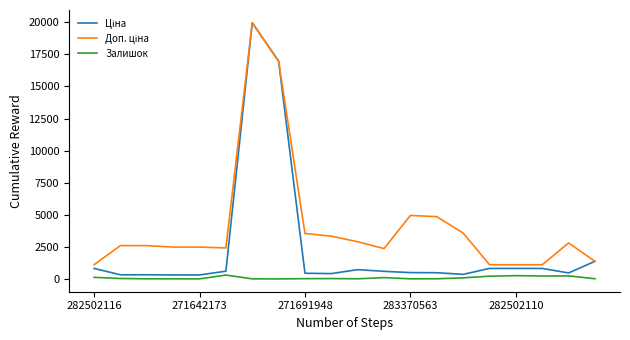

What is the greatest value displayed?

19964.2